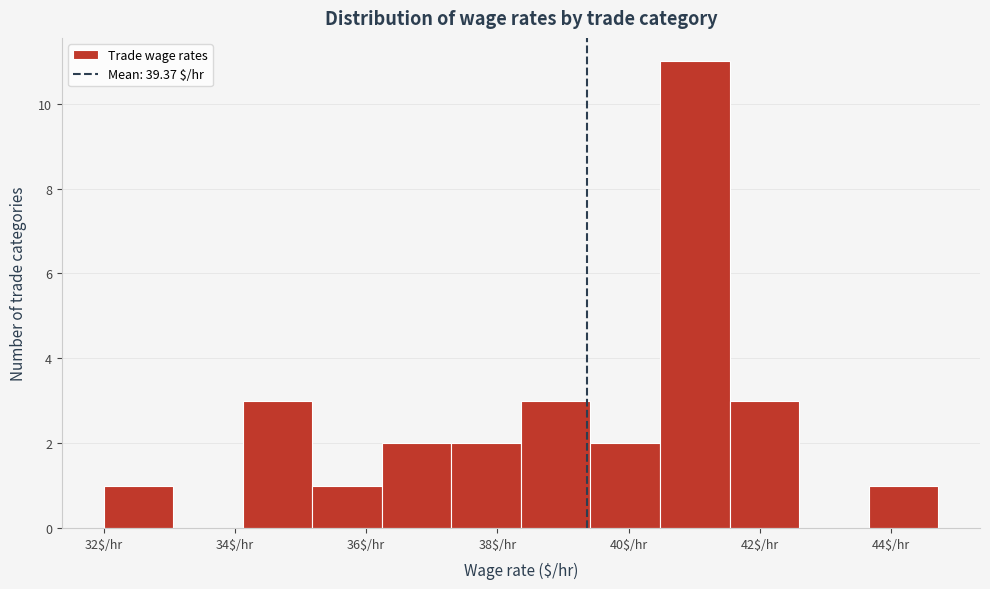

How tall is the bar that spans 35.18 to 36.24 on the x-axis? Neither the bar edges nor the heights are printed on the chart, so give them approximately, as read against the axes.

1